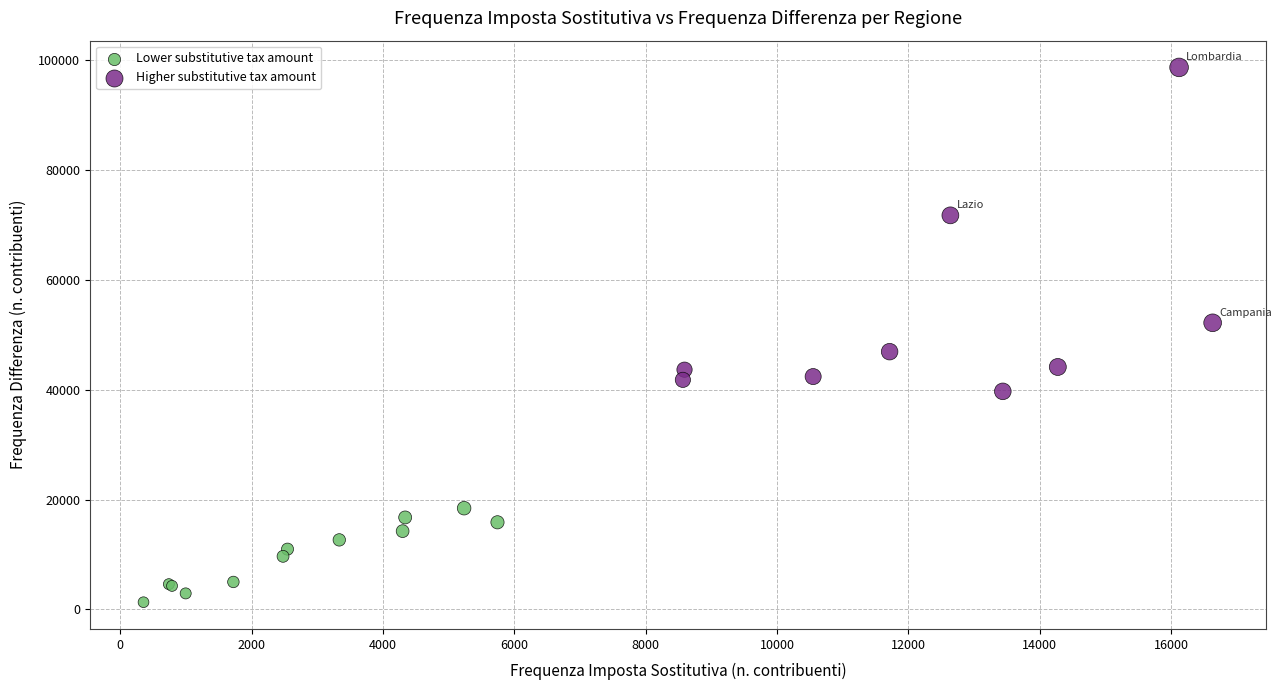

Which series reaches the maximum Y coordinate?

Higher substitutive tax amount